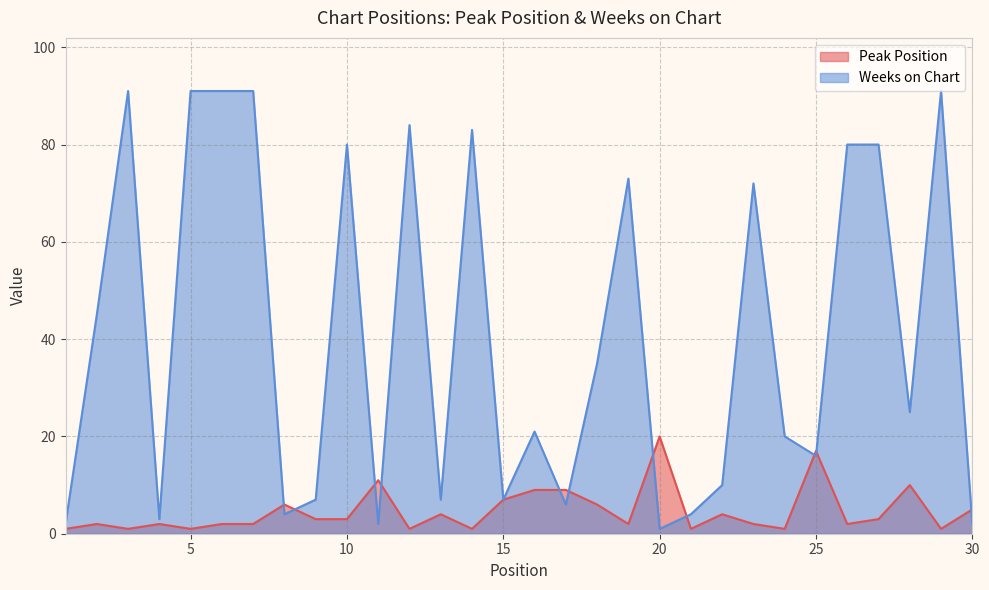

The value of Peak Position at 22 is 3. True or false?

False